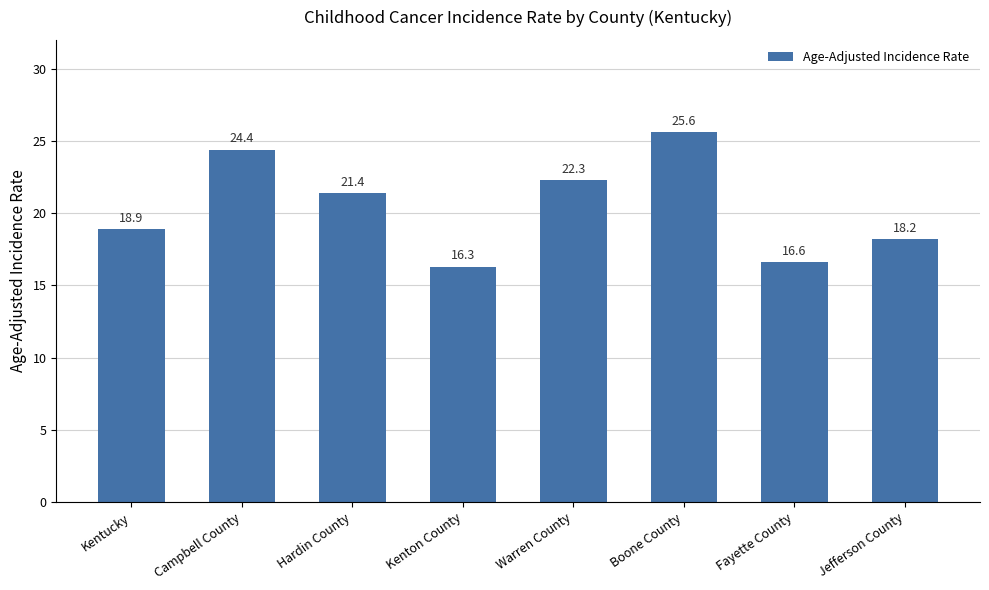

Does the chart contain any negative values?

No